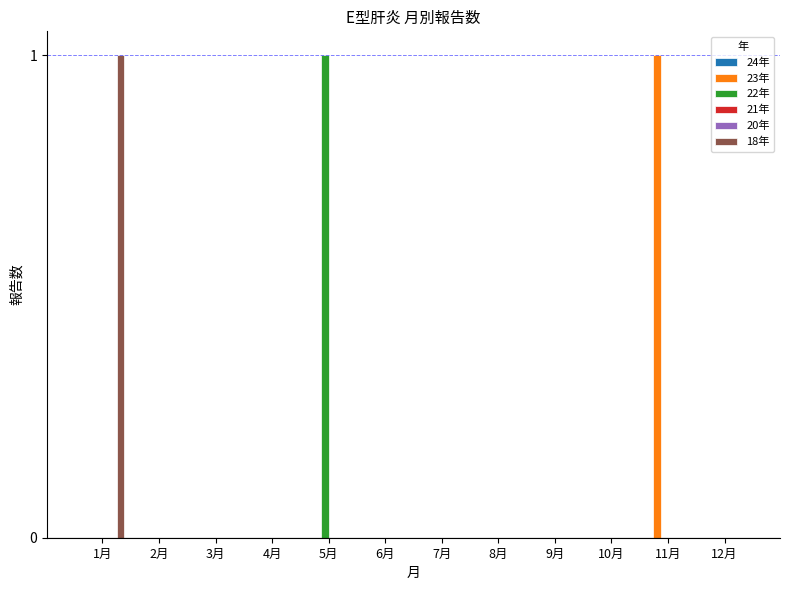

Are the bars horizontal?

No